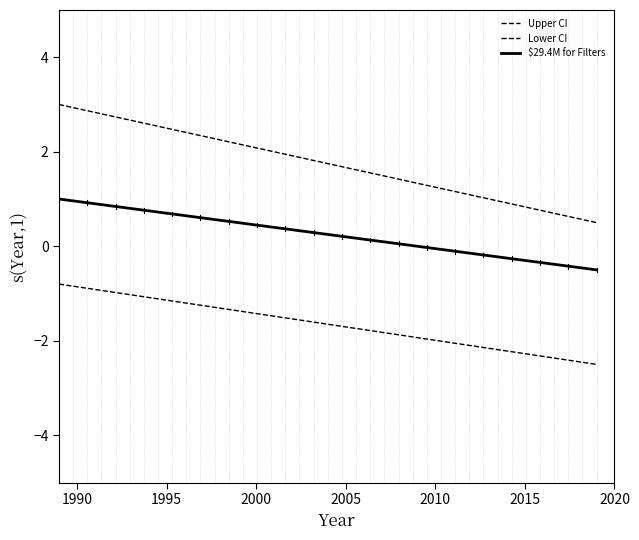

Does the chart have visible grid lines?

No